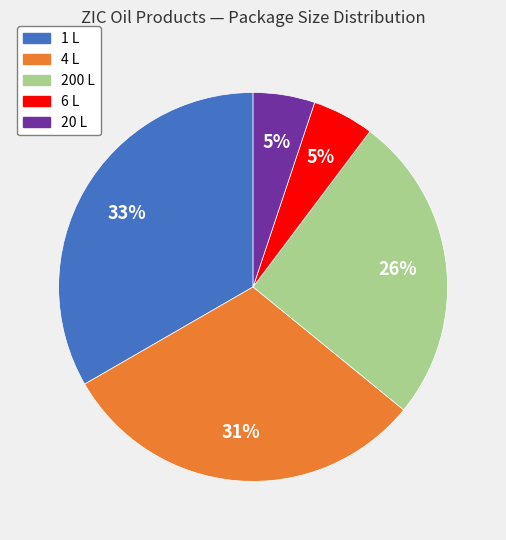

To the nearest percent, what is the average slice percentage?

20%